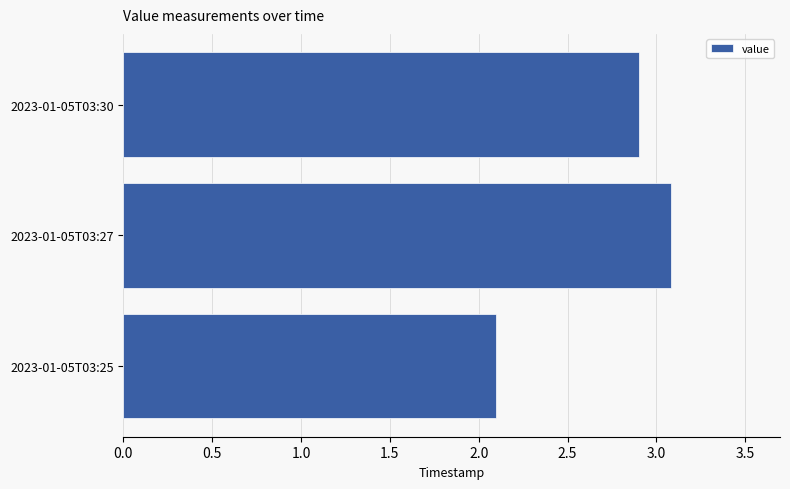

Does the chart contain any negative values?

No